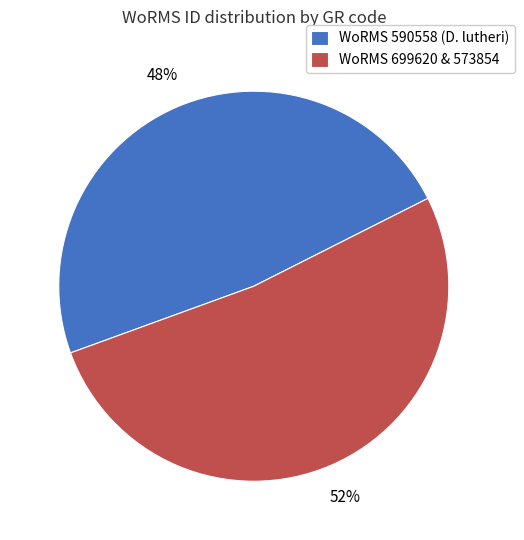

What is the ratio of the value at WoRMS 590558 (D. lutheri) to the value at WoRMS 699620 & 573854?

0.9